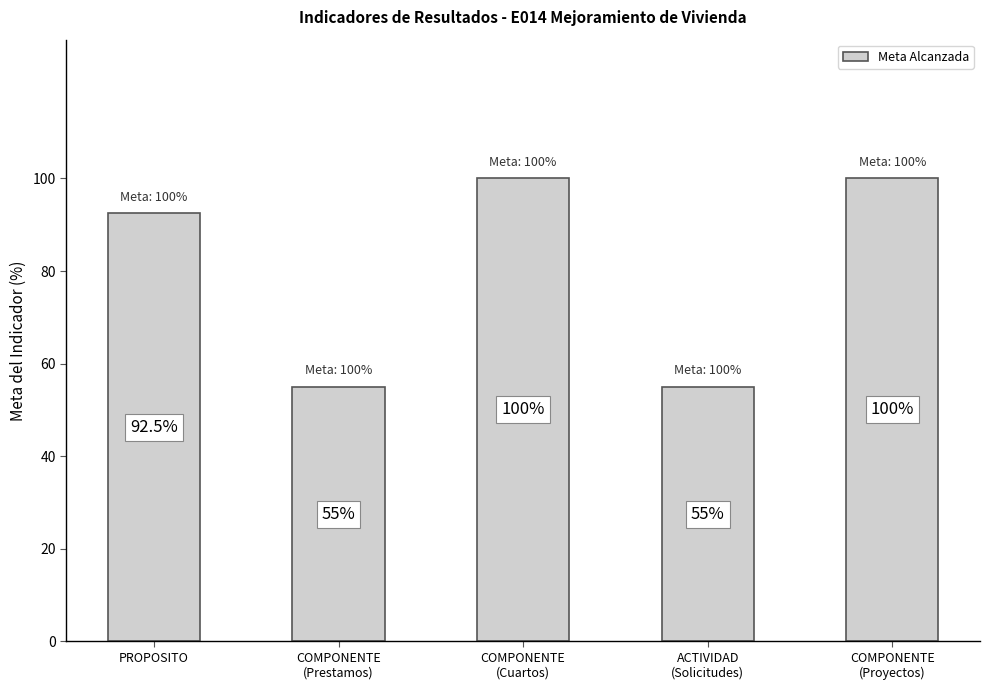

What is the ratio of the value at ACTIVIDAD
(Solicitudes) to the value at PROPOSITO?

0.6